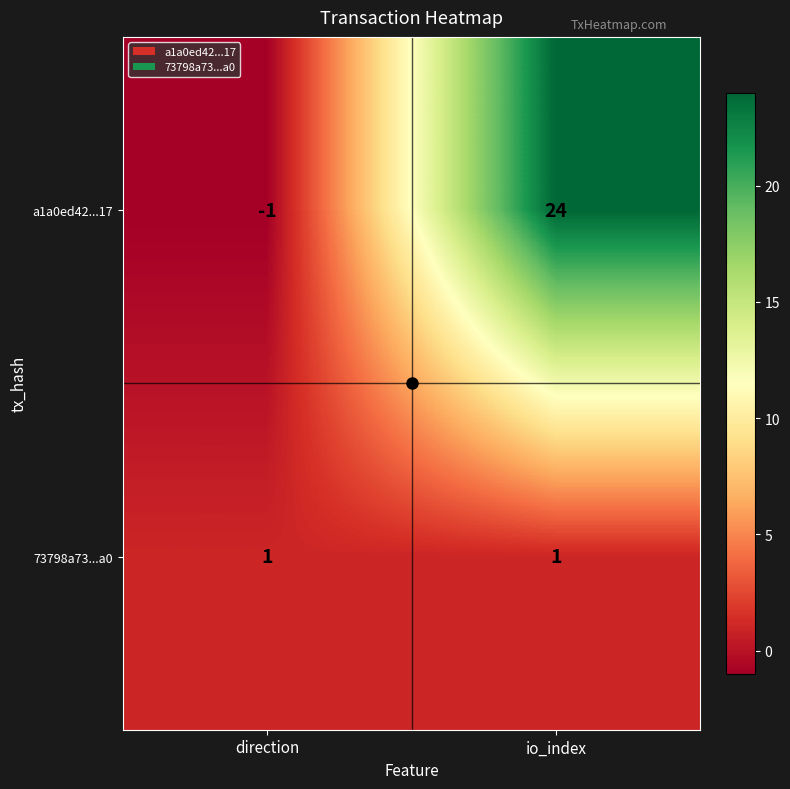

How many series are shown in this chart?

2